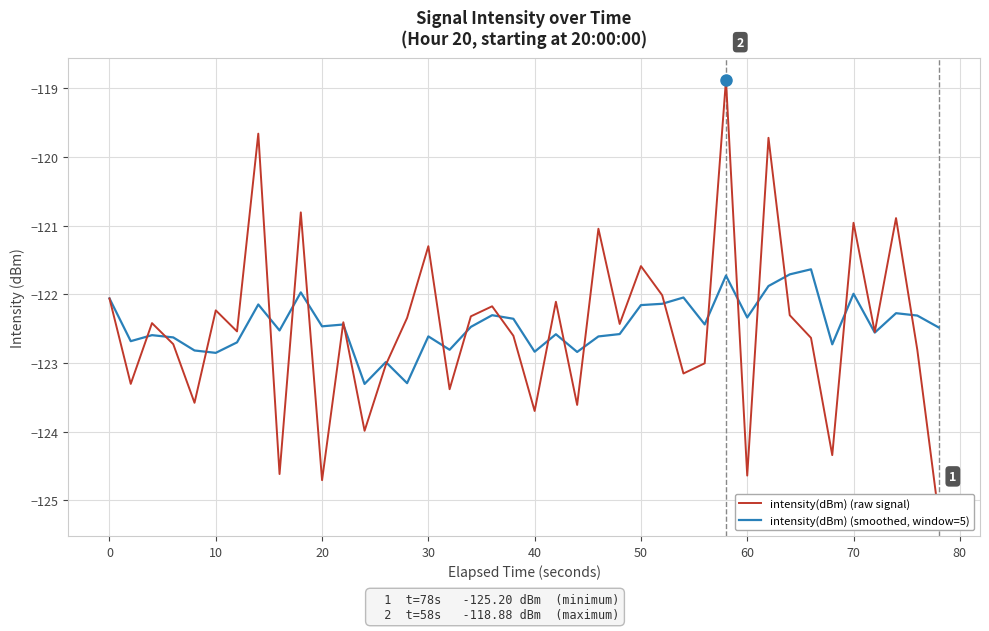

How many intersections are there between intensity(dBm) (smoothed, window=5) and intensity(dBm) (raw signal)?

22